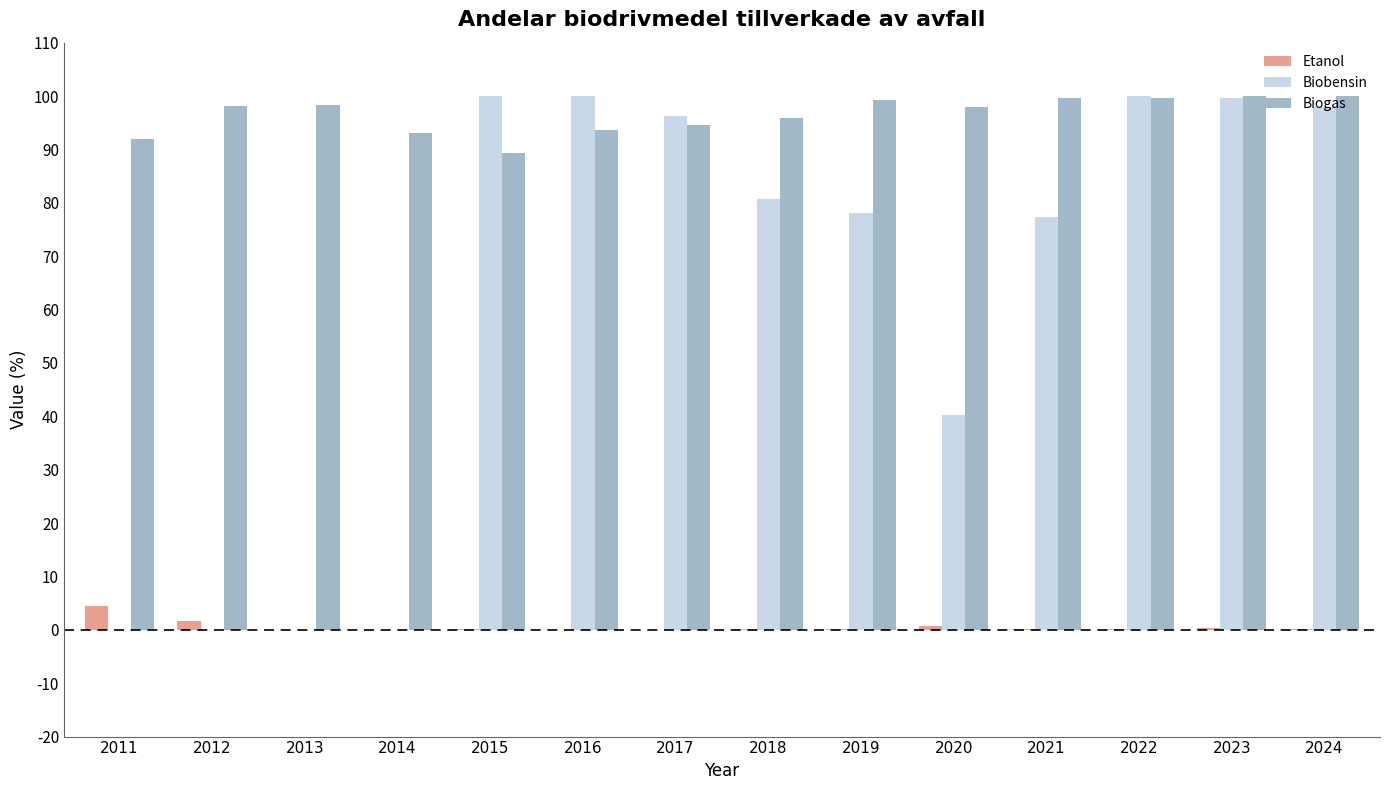

The value of Biogas at 2024 is 140.4. True or false?

False